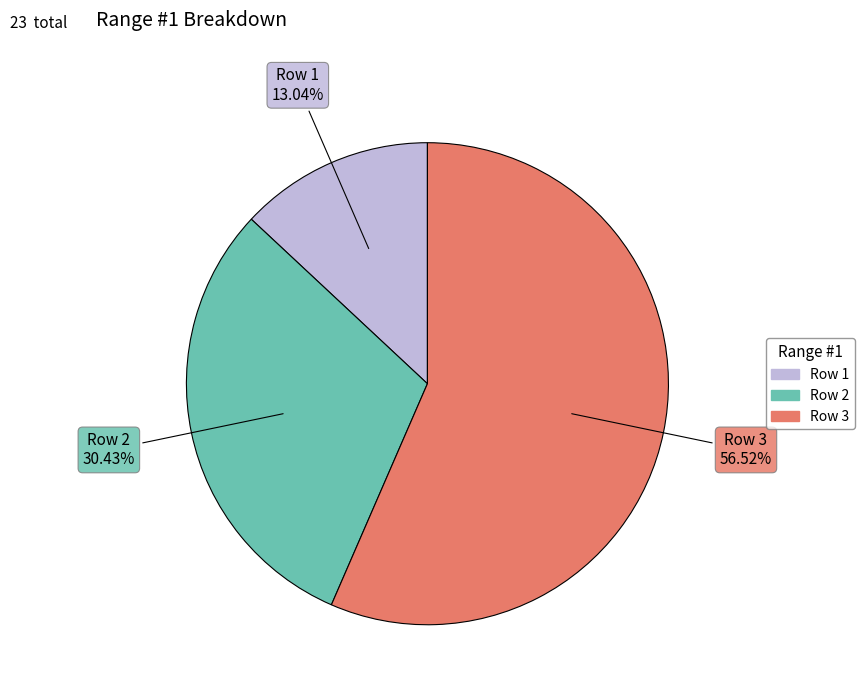

What is the largest slice in the pie chart?

Row 3